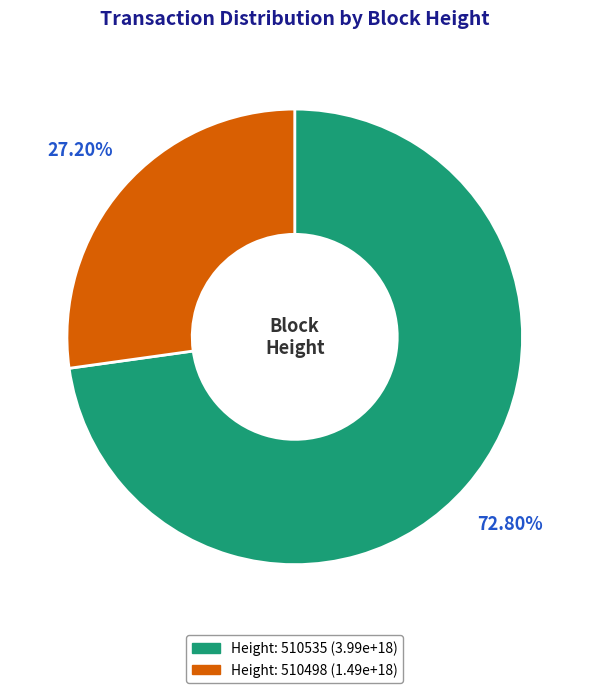

Does any single category account for the majority?

Yes